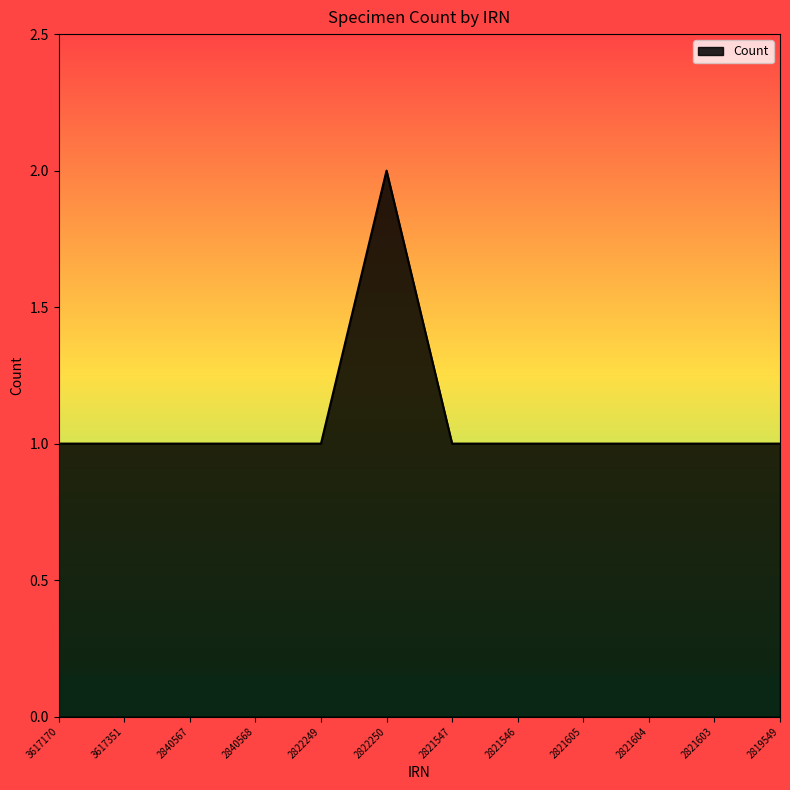

What position from the right is 2840567?

10